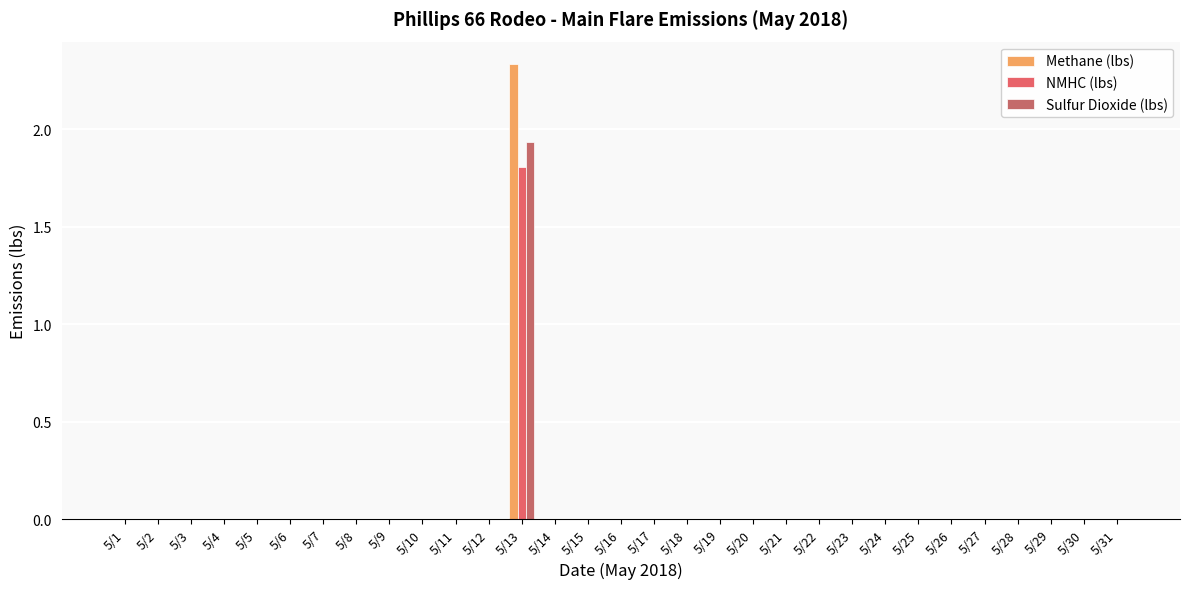

How many groups of bars are there?

31